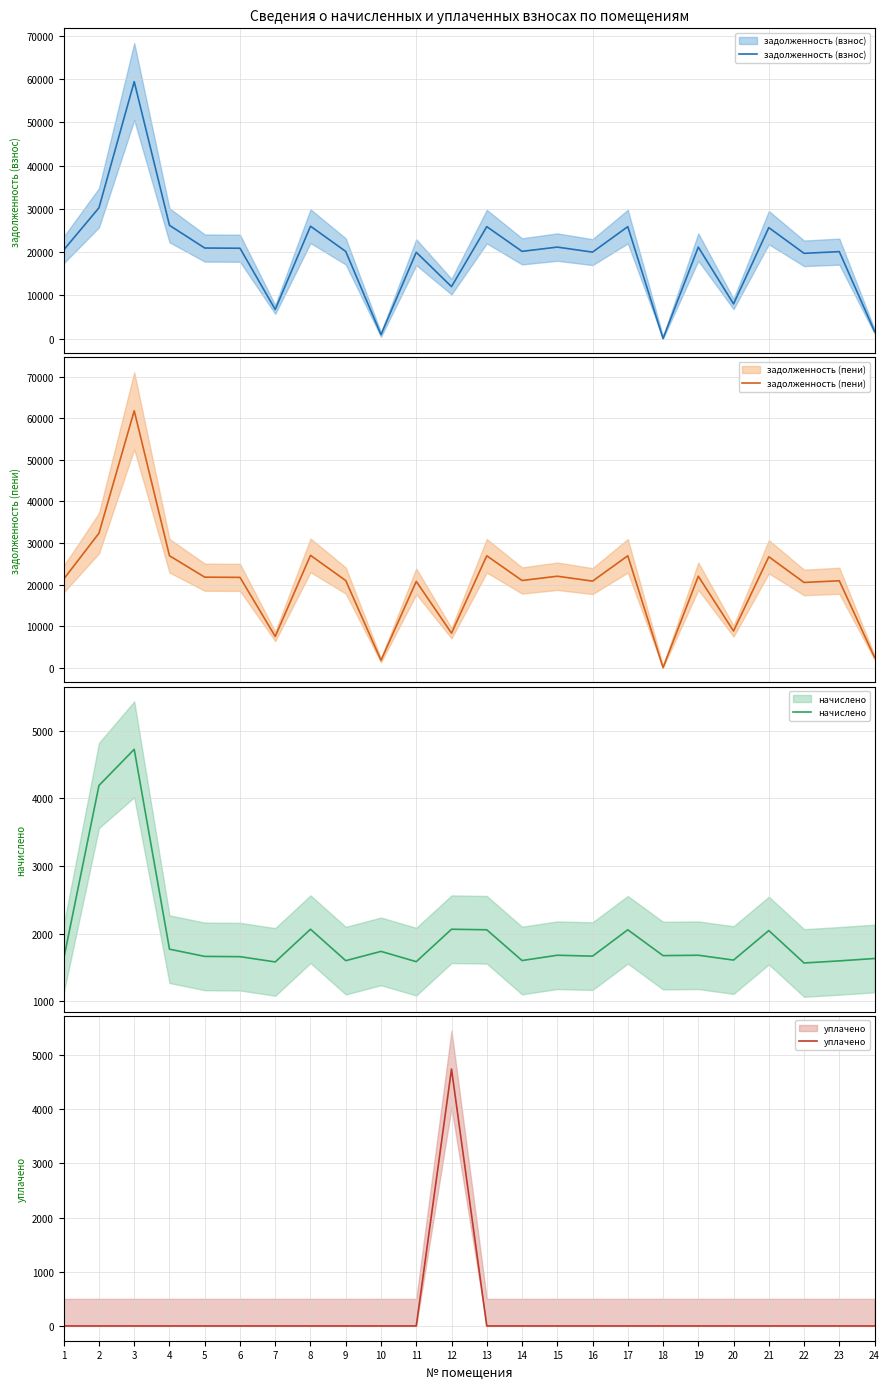

True or false: уплачено and задолженность (взнос) cross at least once.

False